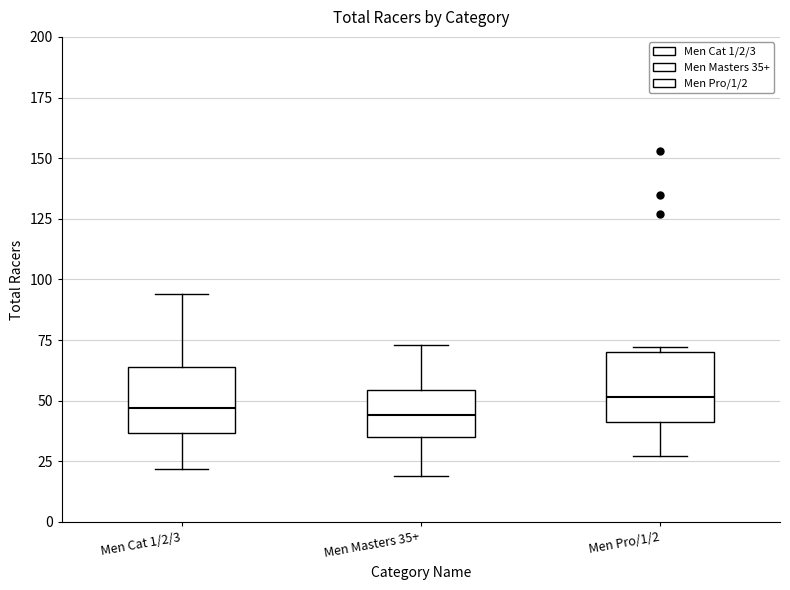

Where does the lower whisker of the box for Men Masters 35+ end on the y-axis? The values are not printed on the chart, so give them approximately, as read against the axis.

20